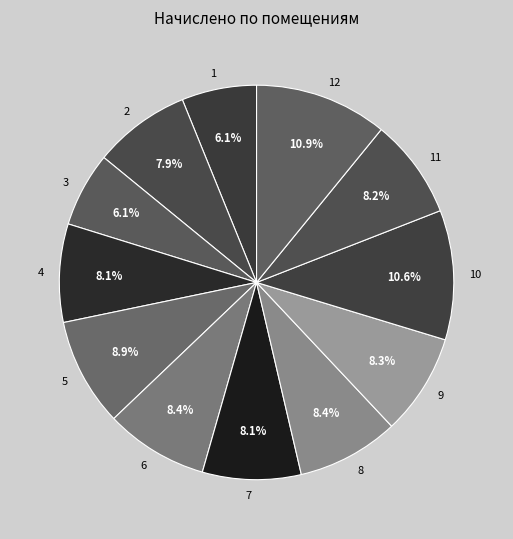

How many slices are in this pie chart?

12